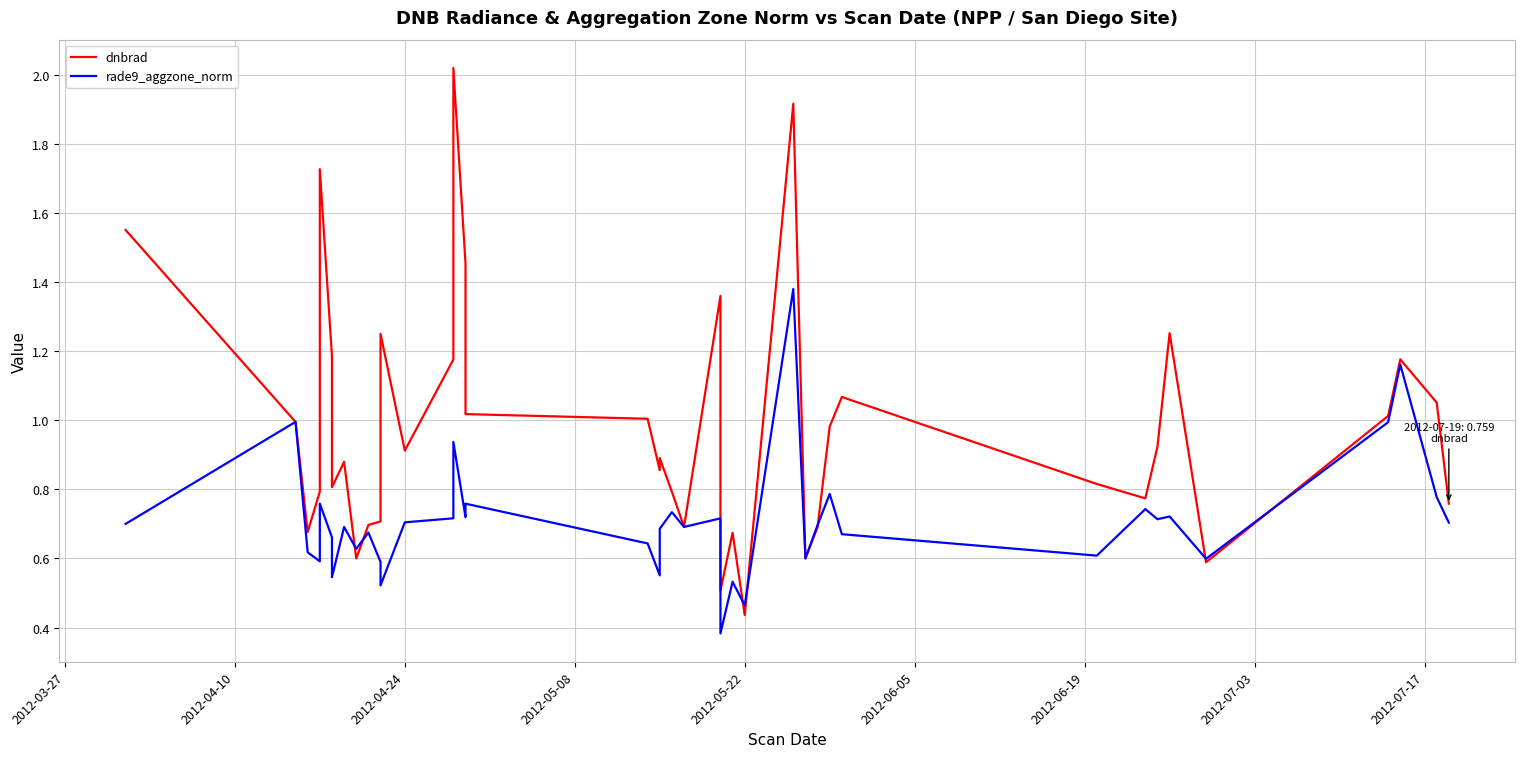

How many intersections are there between dnbrad and rade9_aggzone_norm?

8